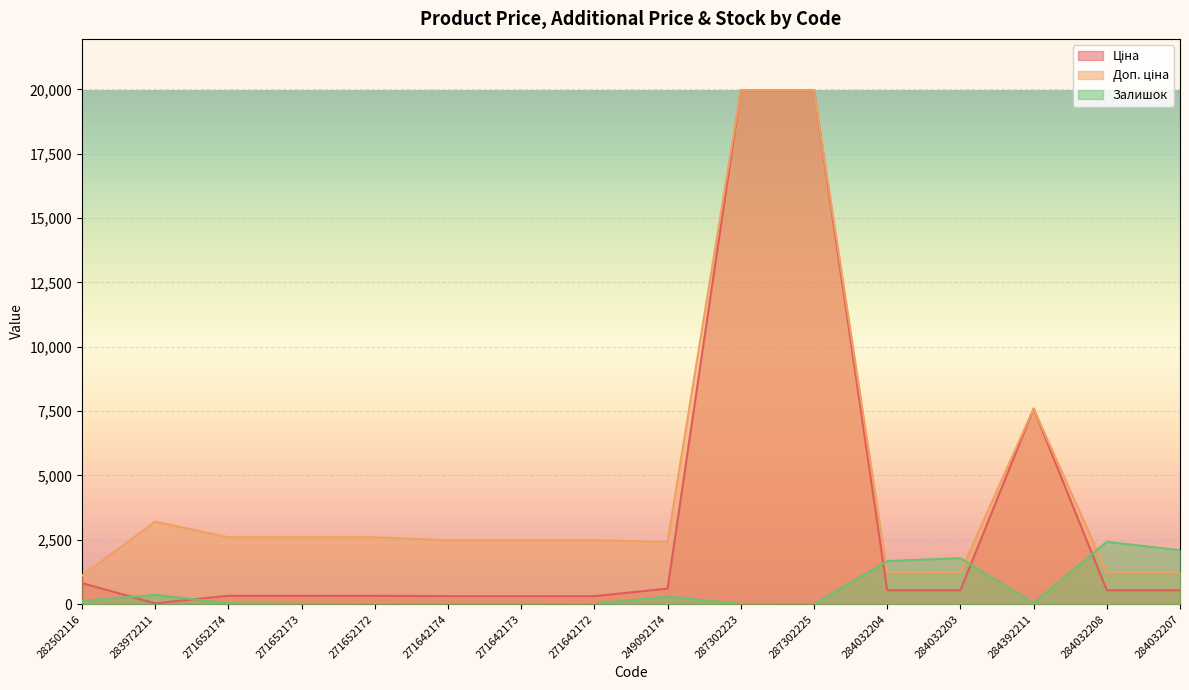

The Залишок series shows 10.0 at 271642174. True or false?

True